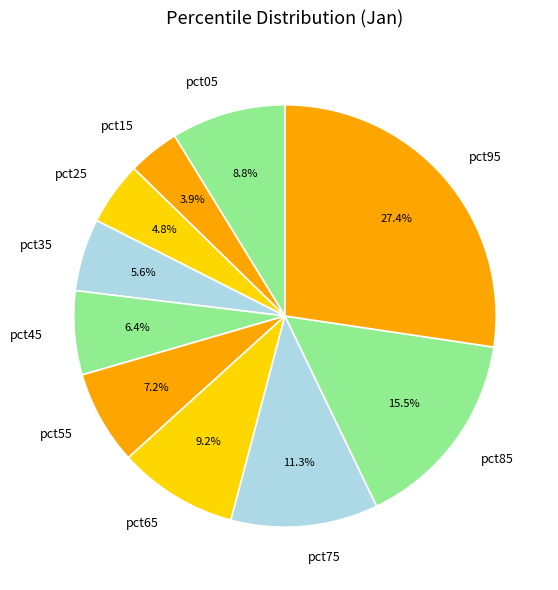

Combined, what portion of the pie is pct35 and pct45?

12.0%